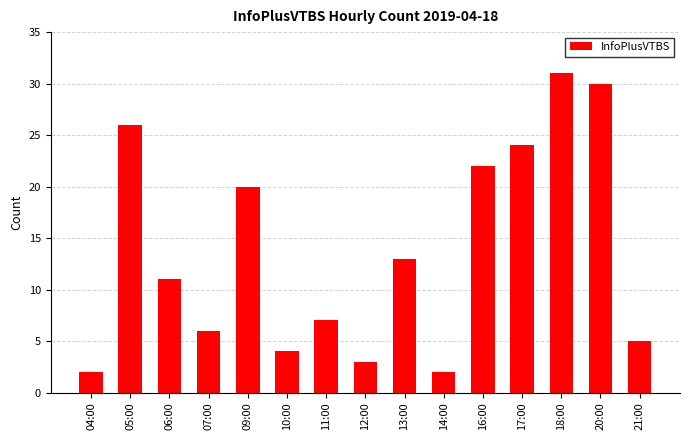

What is the average value?

14